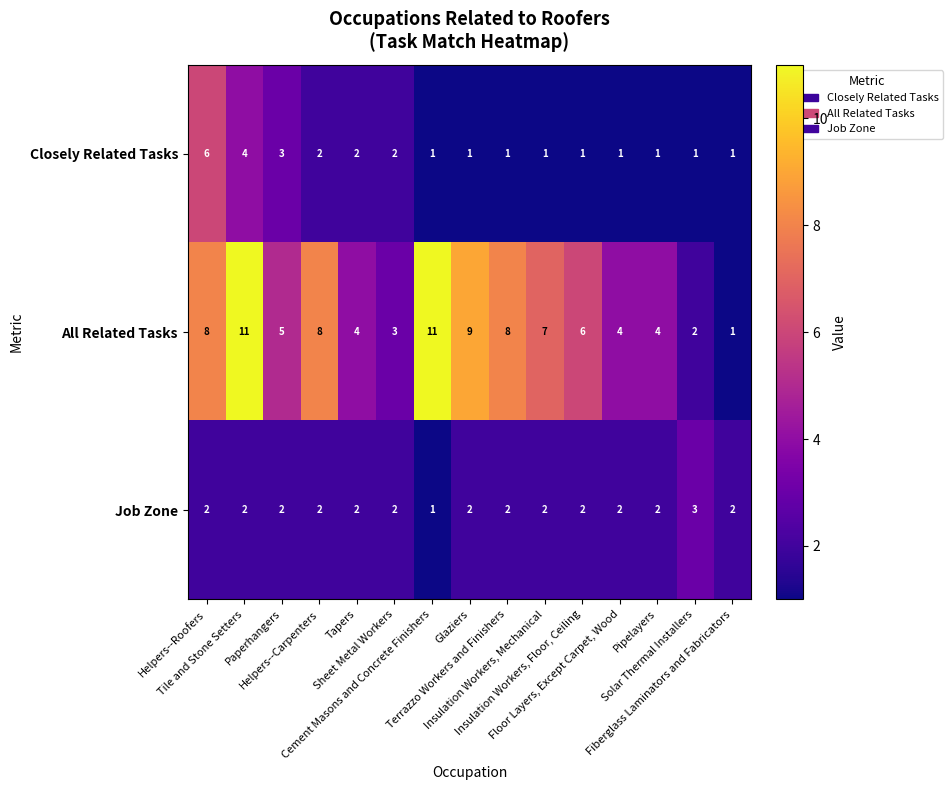

What is the greatest value displayed?

11